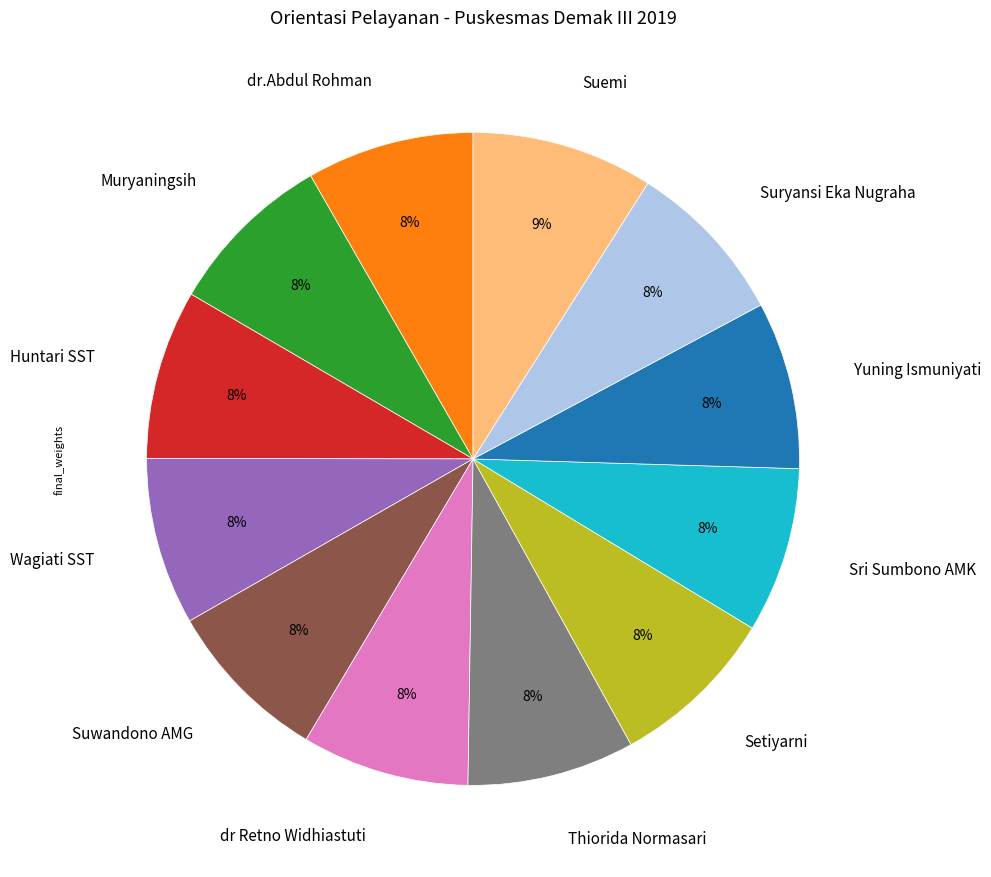

Which slice is the largest?

Suemi